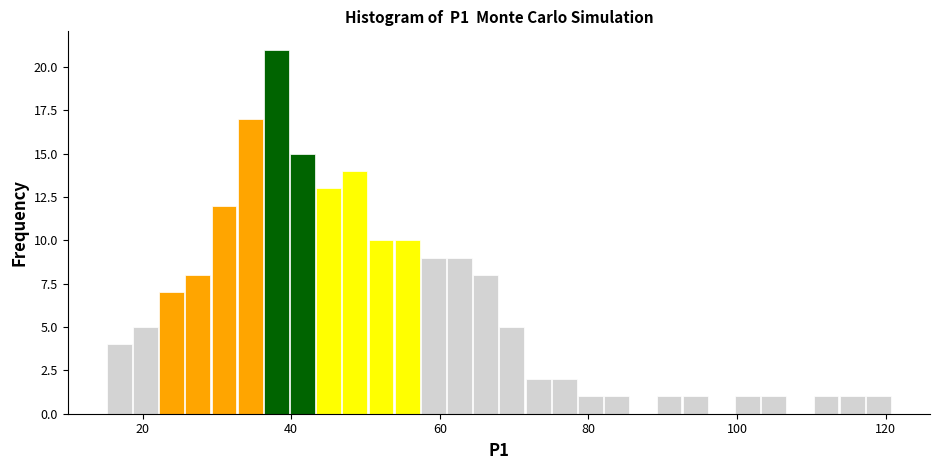

Read against the x-axis, roughly where is the centre of the tallest bar?

38